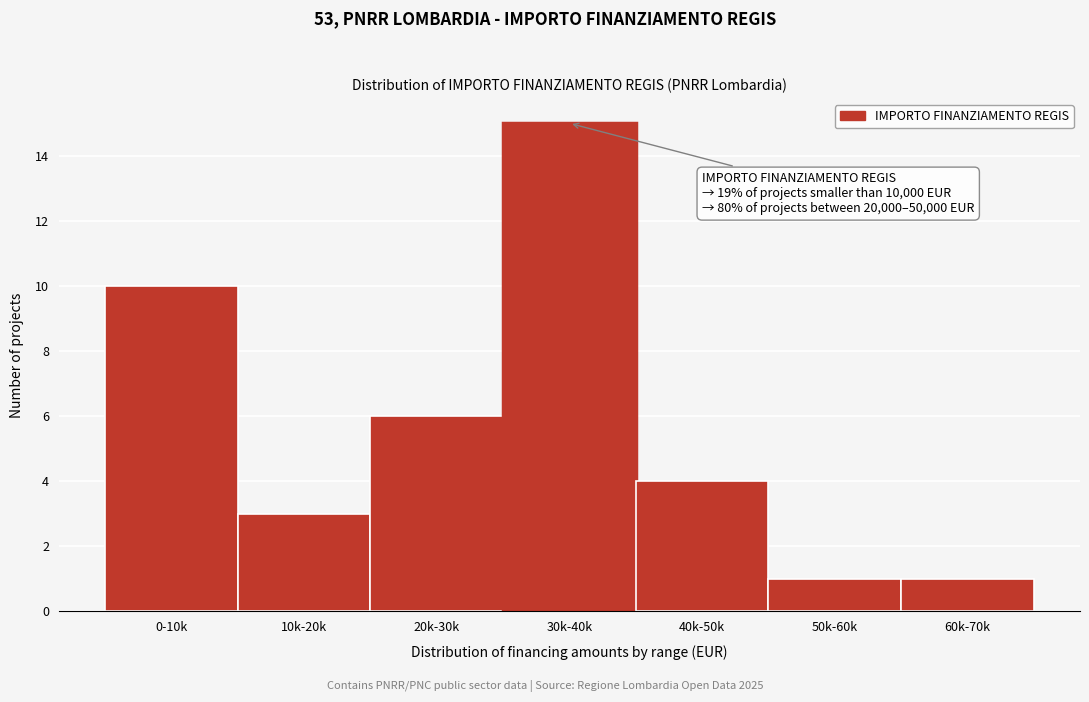

Reading right to left, list all the values displayed in this chart.

60k-70k=1	50k-60k=1	40k-50k=4	30k-40k=15	20k-30k=6	10k-20k=3	0-10k=10